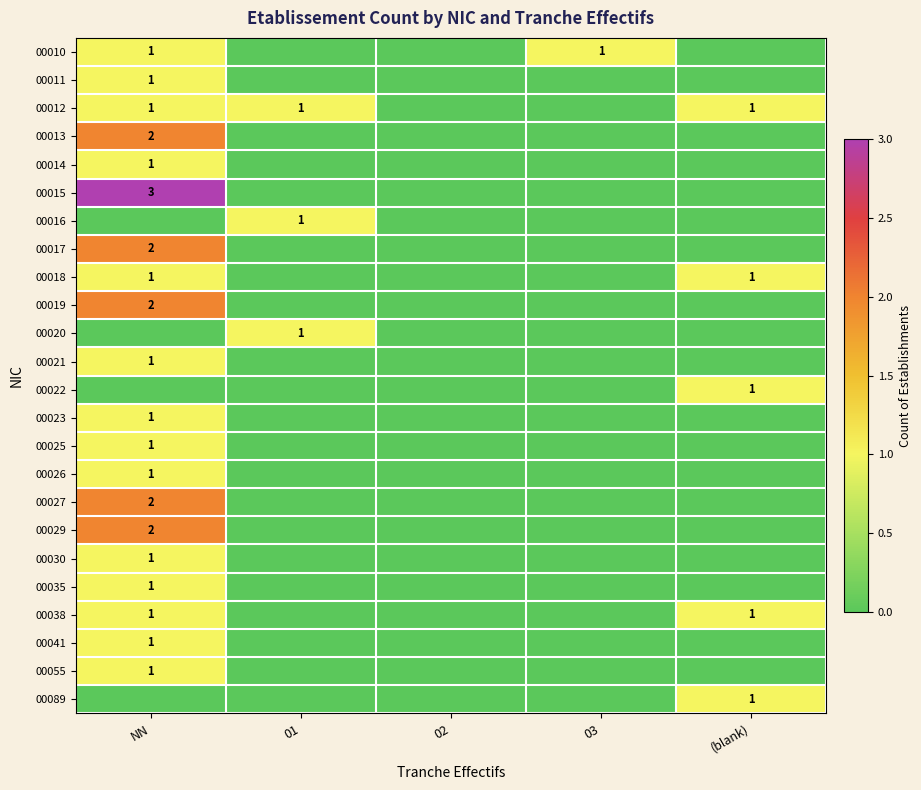

How many series are shown in this chart?

24